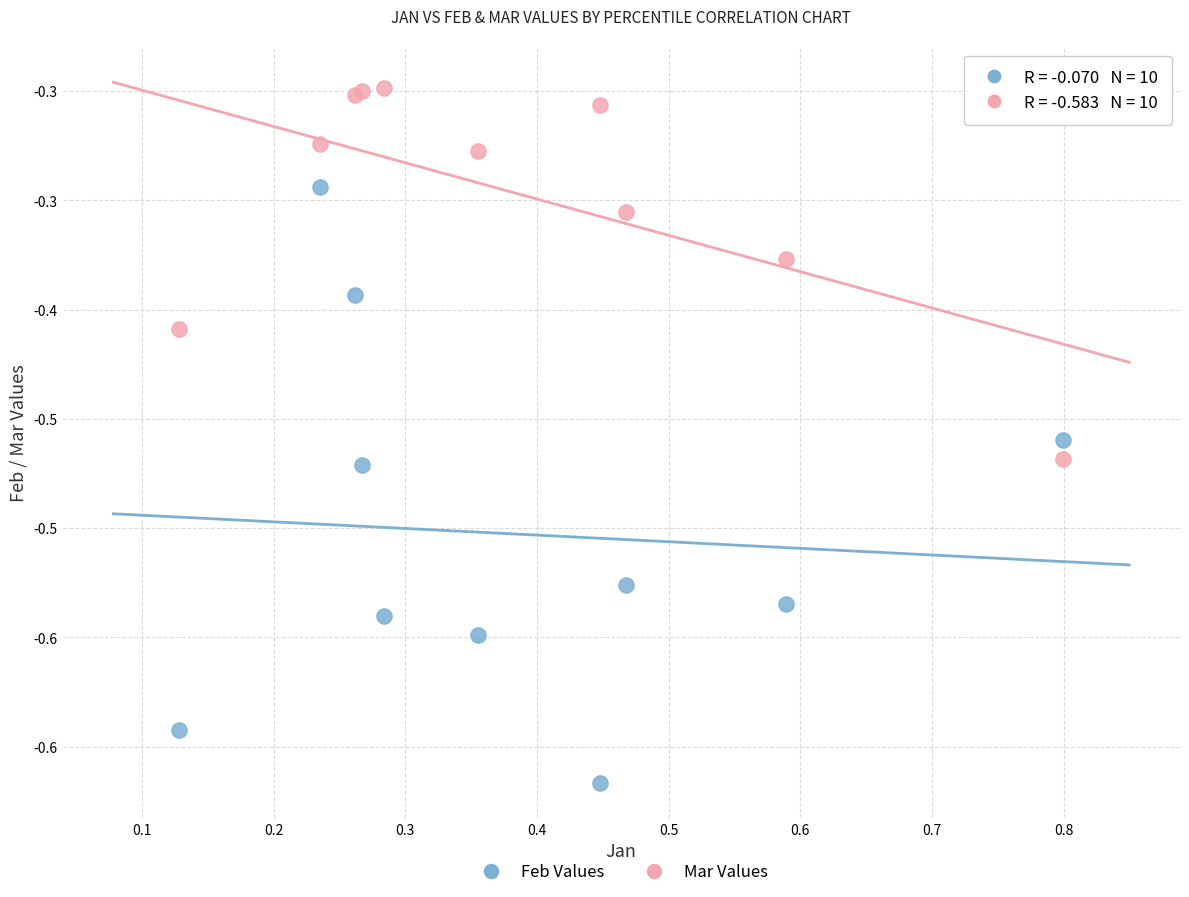

Which series contains the highest Y value?

Mar Values